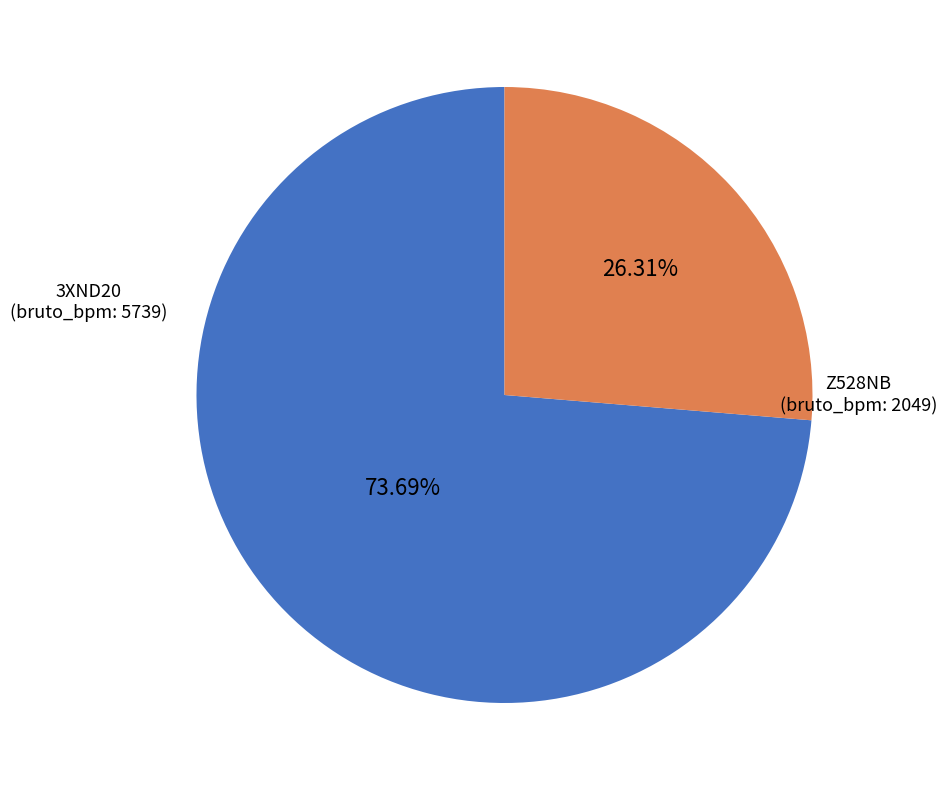

Combined, do Z528NB and 3XND20 account for over 50%?

Yes